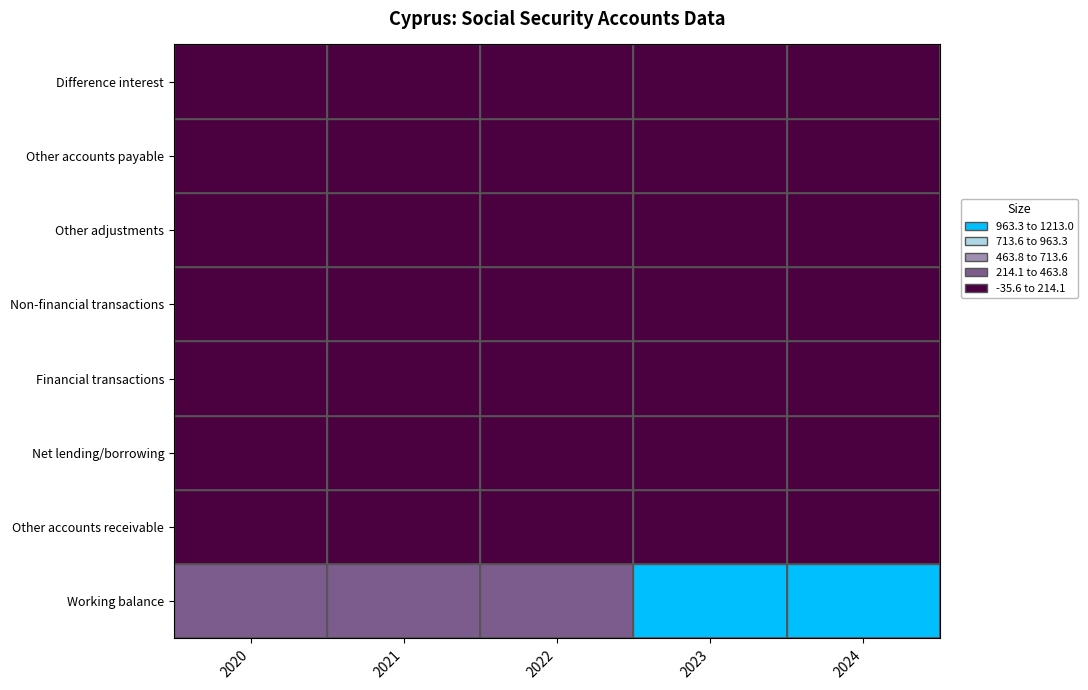

Is the value of Difference between interest paid and accrued at 2024 greater than the value of Other accounts receivable (+) at 2023?

No